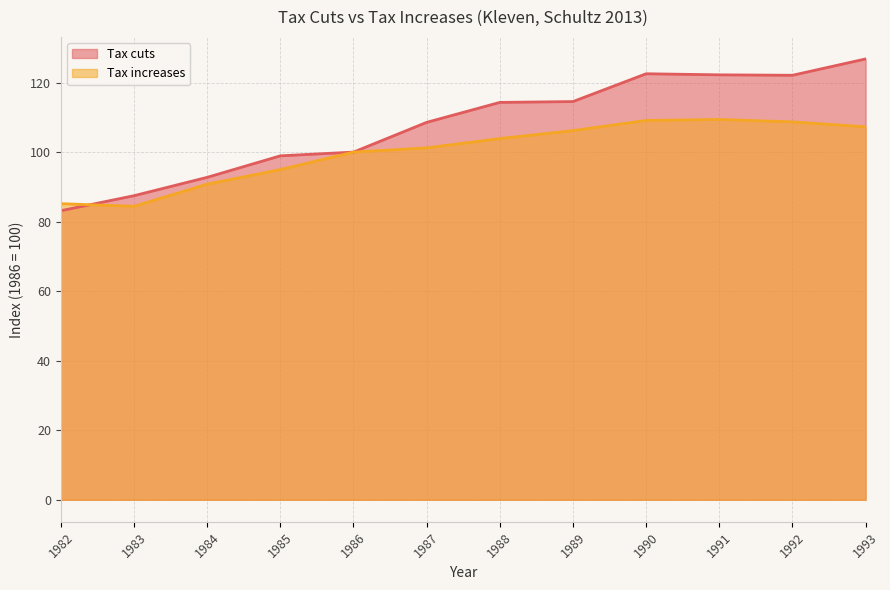

True or false: Tax increases has more than 1 points higher than both neighbors.

False